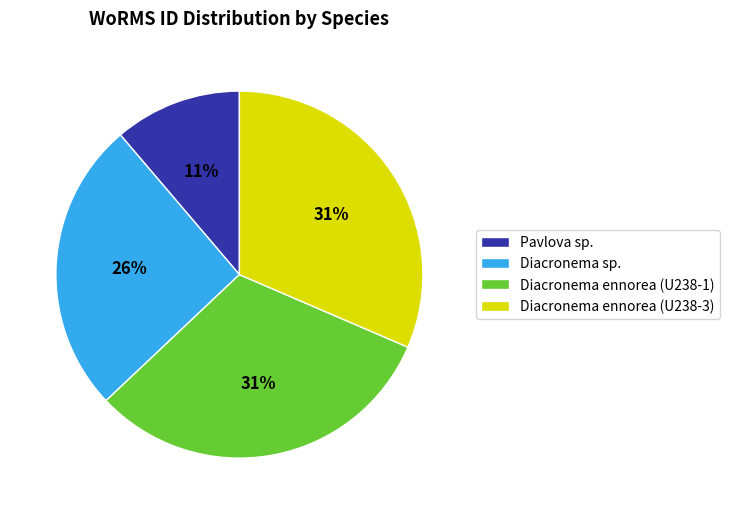

Approximately how many times larger is the value at Pavlova sp. compared to Diacronema ennorea (U238-3)?

0.4